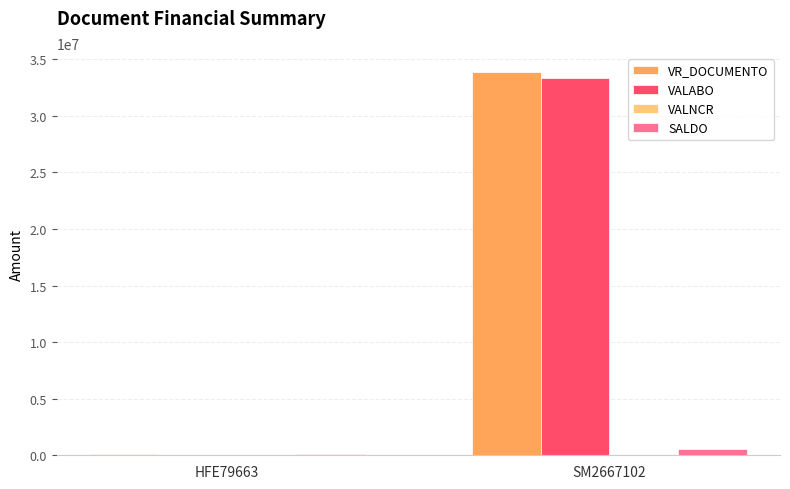

Which series changed the most between HFE79663 and SM2667102?

VR_DOCUMENTO